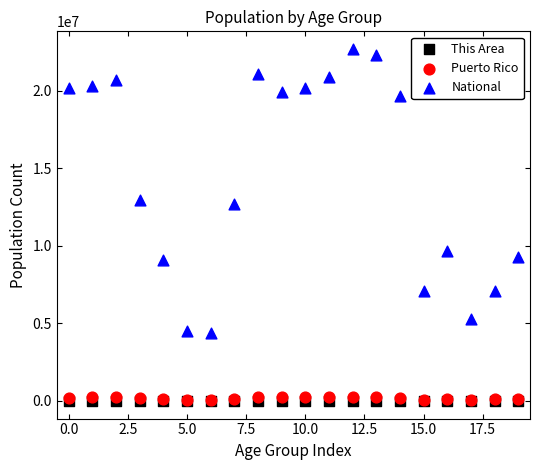

Which series has the widest spread of Y values?

National